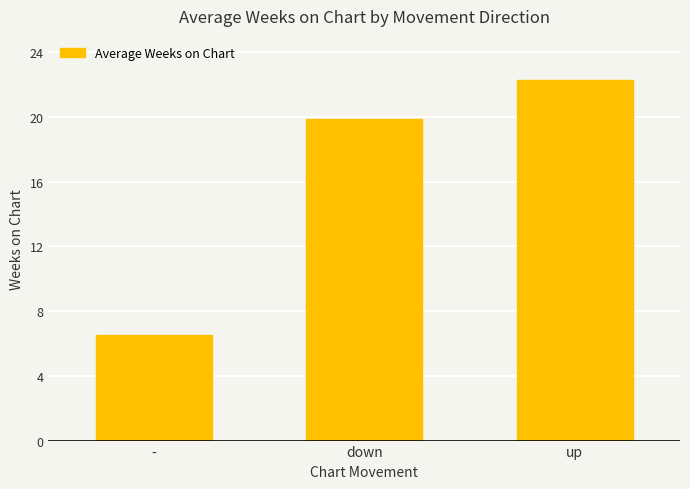

What position from the left is up?

3